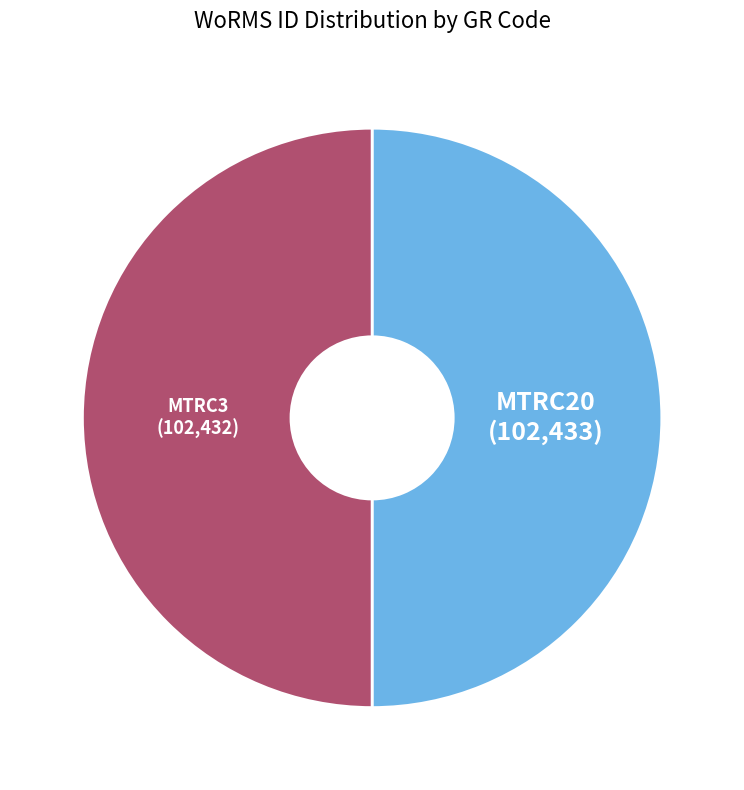

The MTRC3 slice represents 64% of the pie. True or false?

False